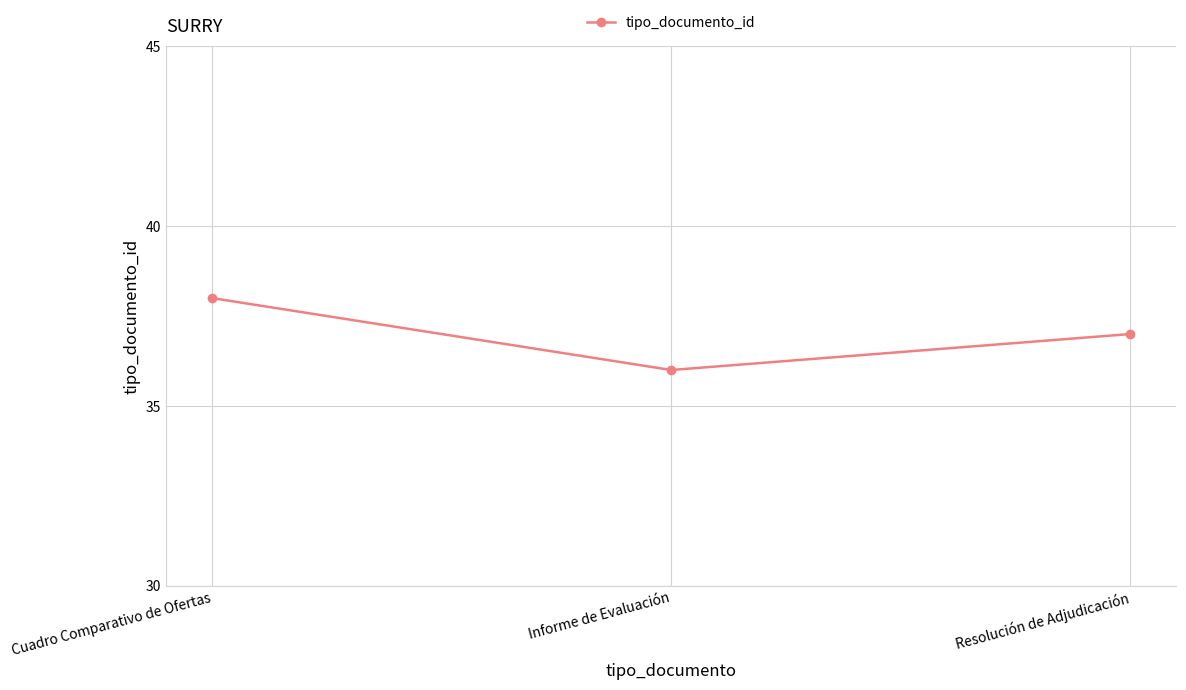

Reading left to right, list all the values displayed in this chart.

Cuadro Comparativo de Ofertas=38	Informe de Evaluación=36	Resolución de Adjudicación=37